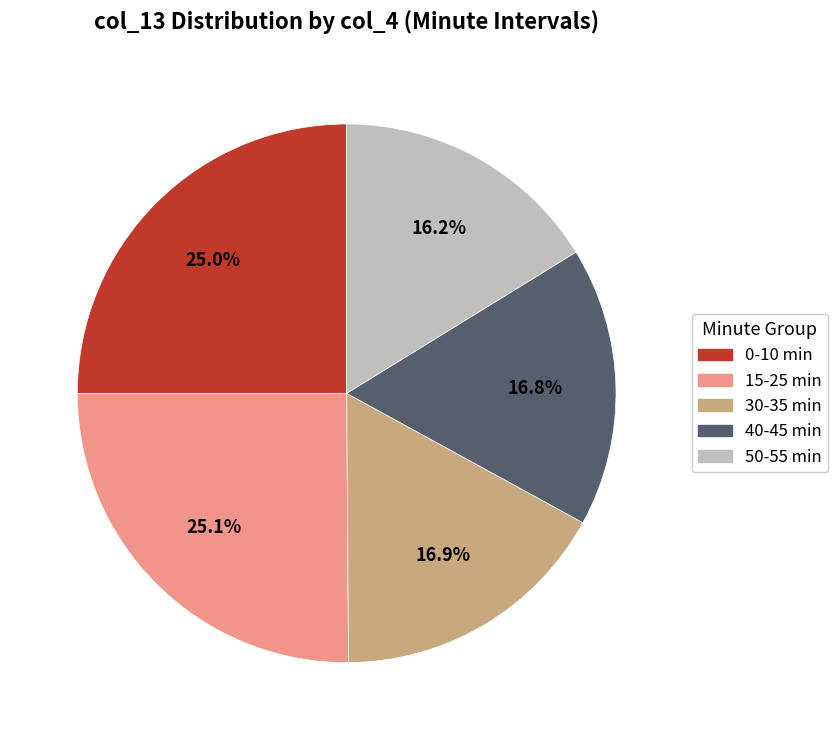

Is there a majority slice in this chart?

No